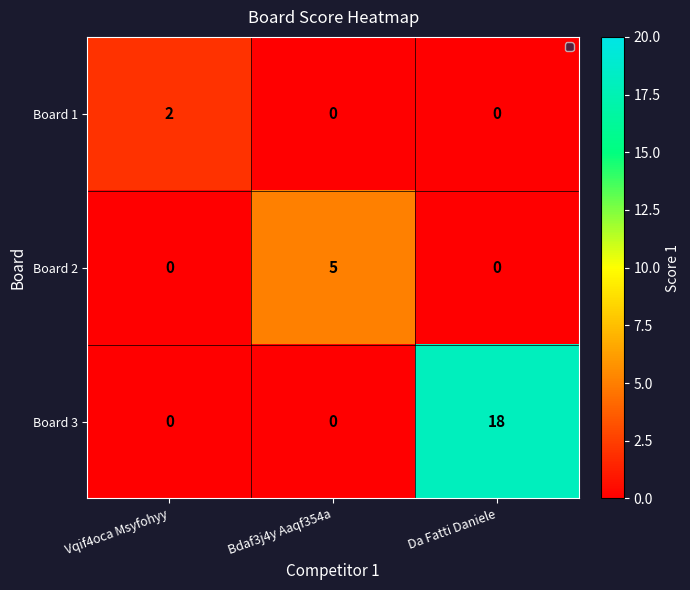

What is the sum of all Board 2 values?

5